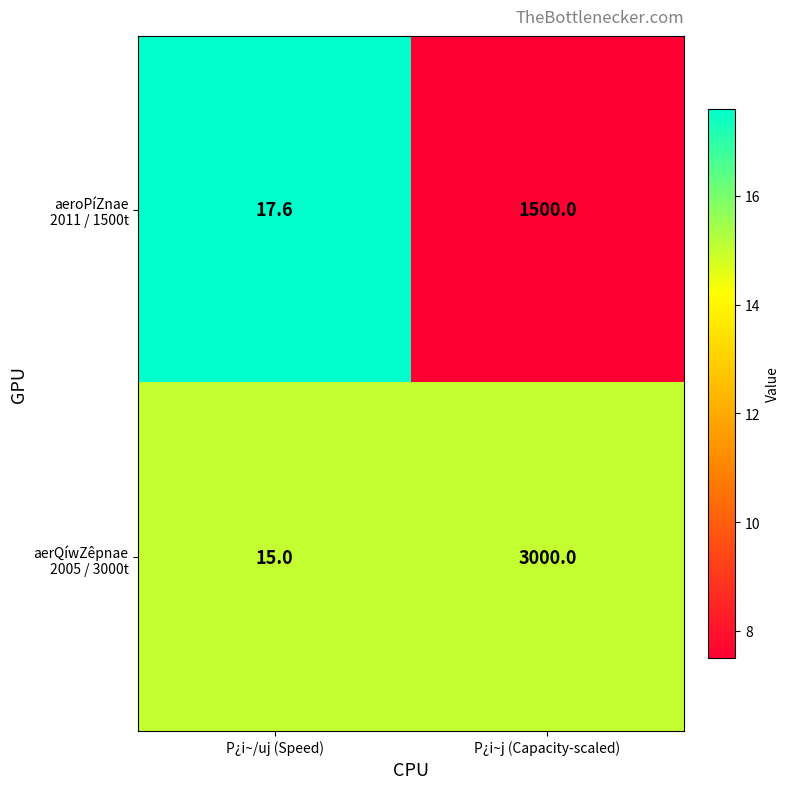

What is the difference between the highest and lowest values at P¿i~j (Capacity-scaled)?

1500.0